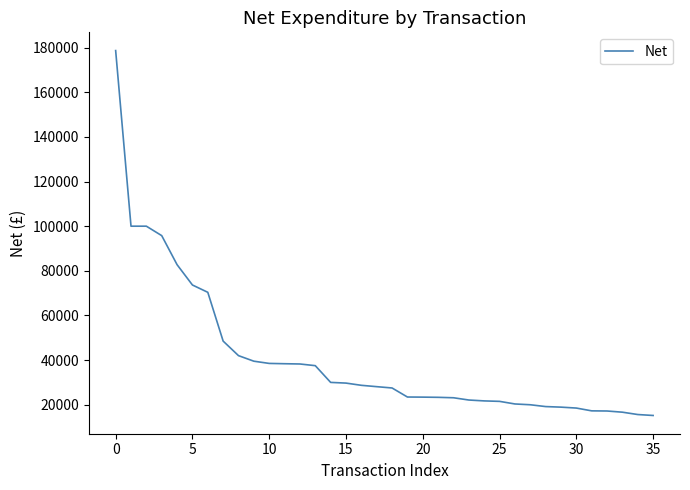

Is this an area chart (filled region under the line)?

No